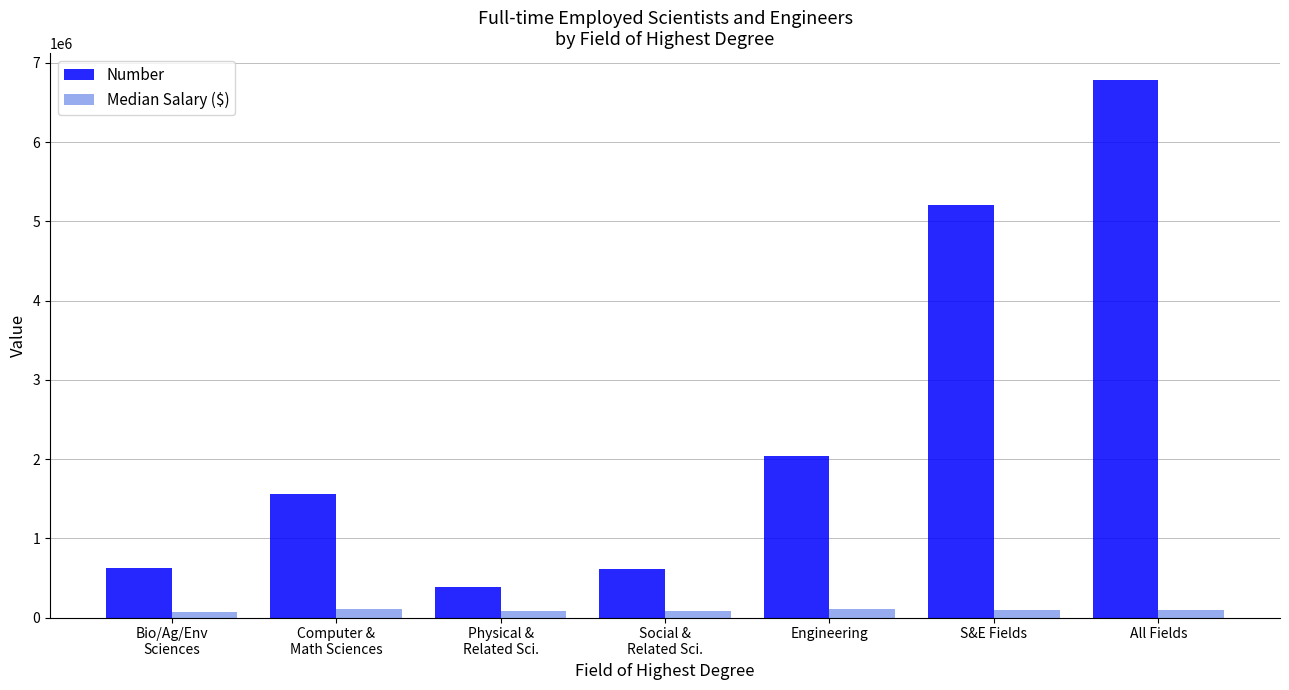

What is the total value across all series at S&E Fields?

5307000